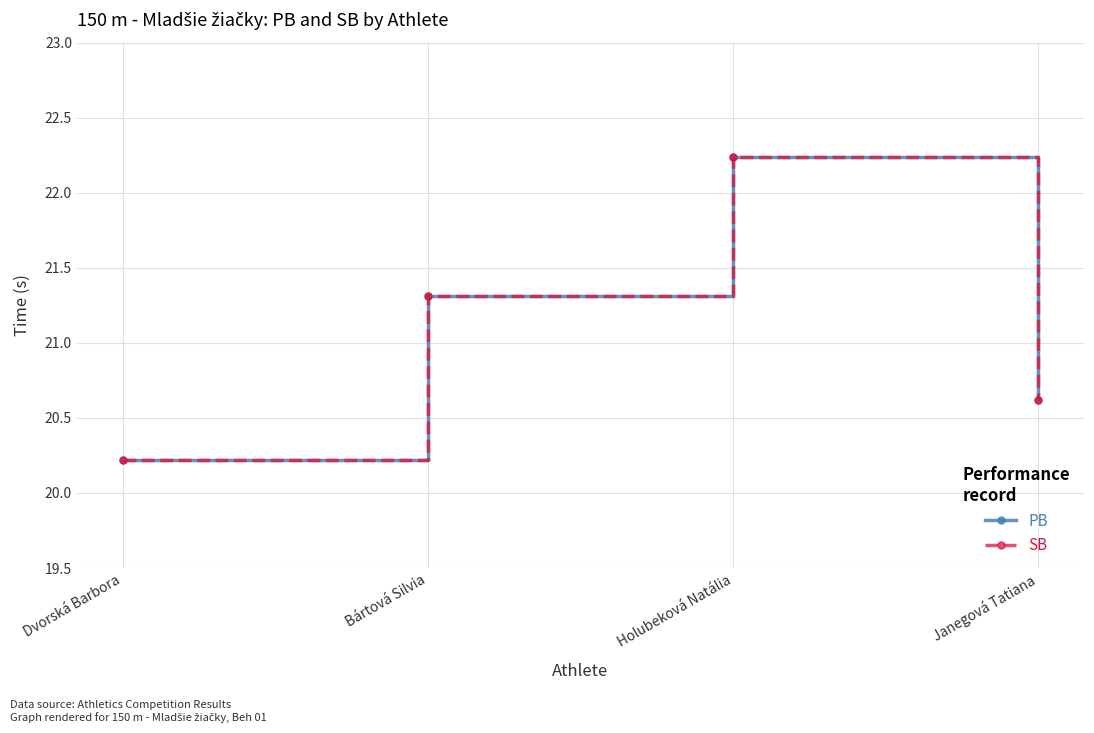

What is the sum of the PB values at Bártová Silvia and Holubeková Natália?

43.5